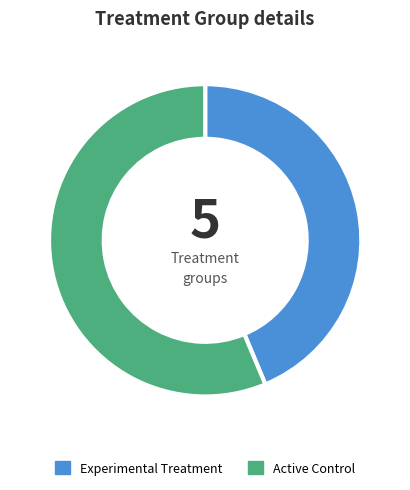

True or false: Active Control accounts for 56% of the total.

True